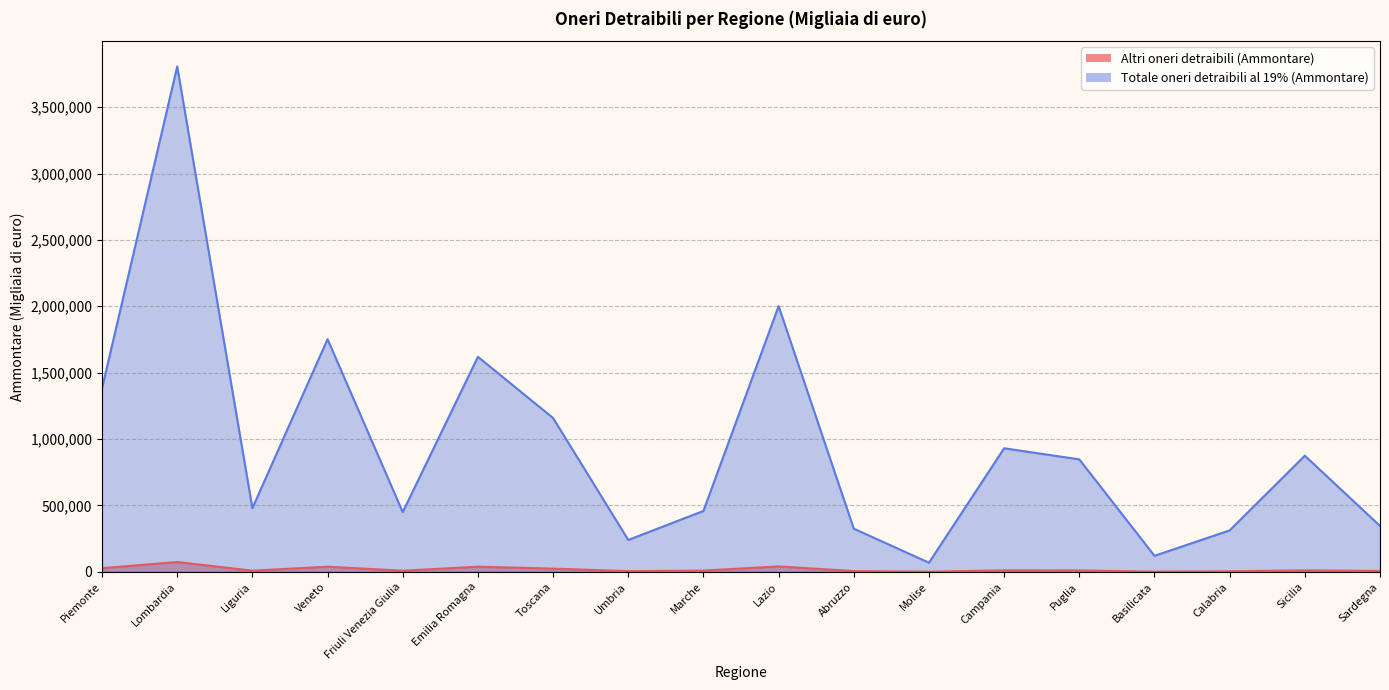

Is it true that Altri oneri detraibili (Ammontare) equals 66841 at Veneto?

False